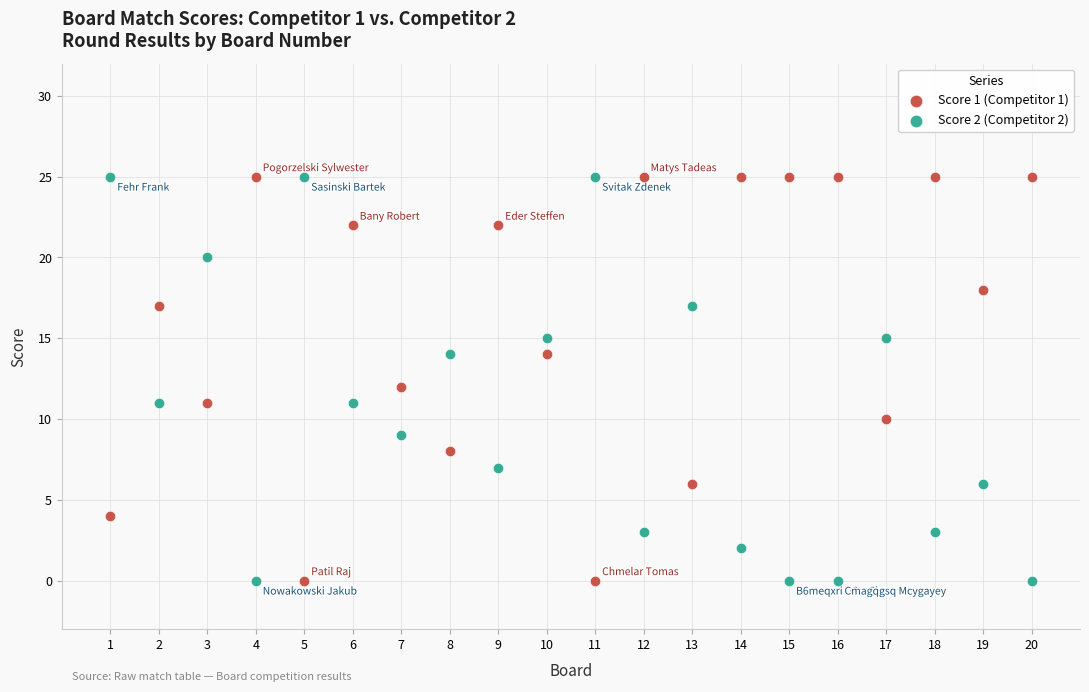

Across all data points, what is the range of Y values (max minus min)?

25